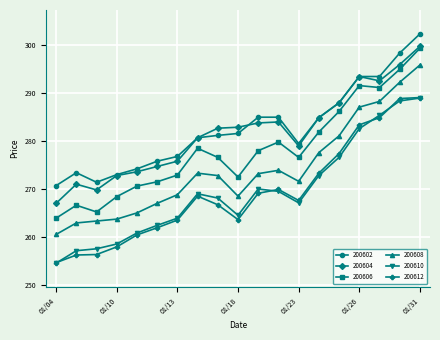

How many lines are shown in the chart?

6